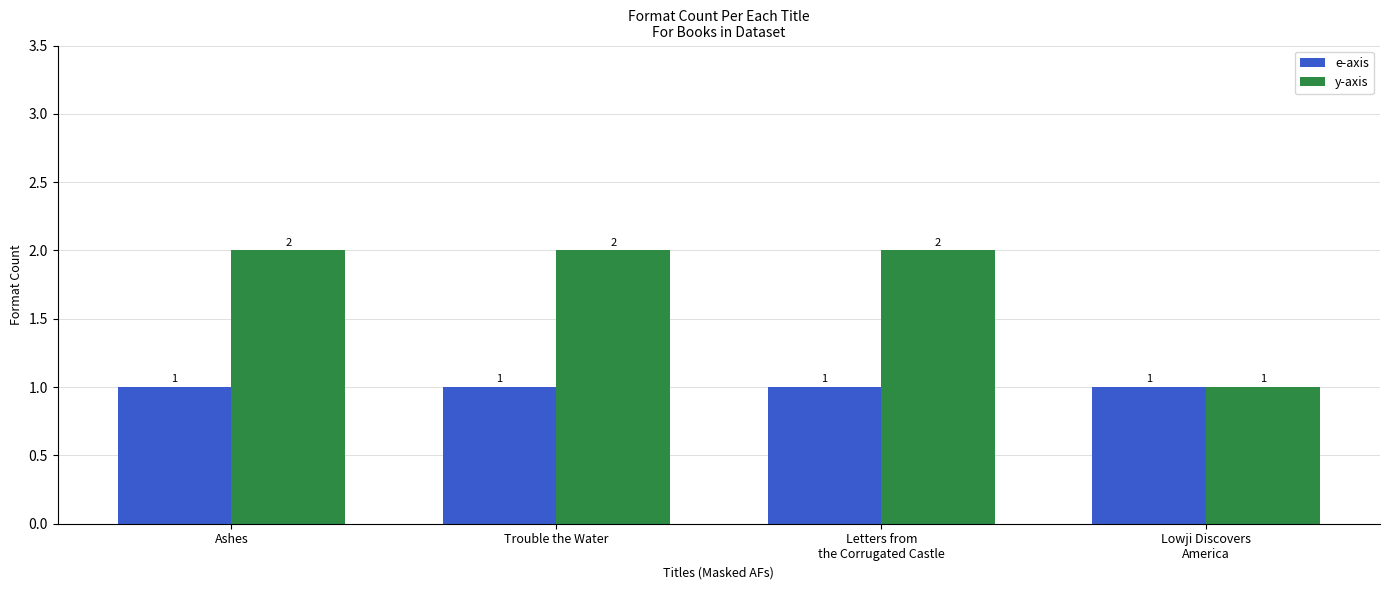

Rank the series at Trouble the Water from highest to lowest value.

y-axis, e-axis